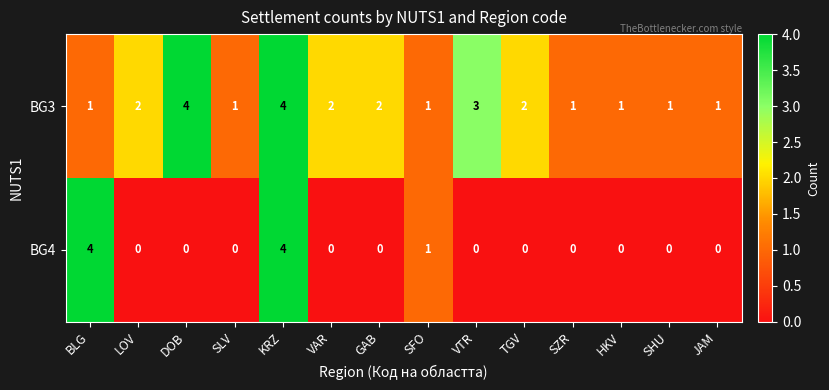

What is the maximum value shown in the chart?

4